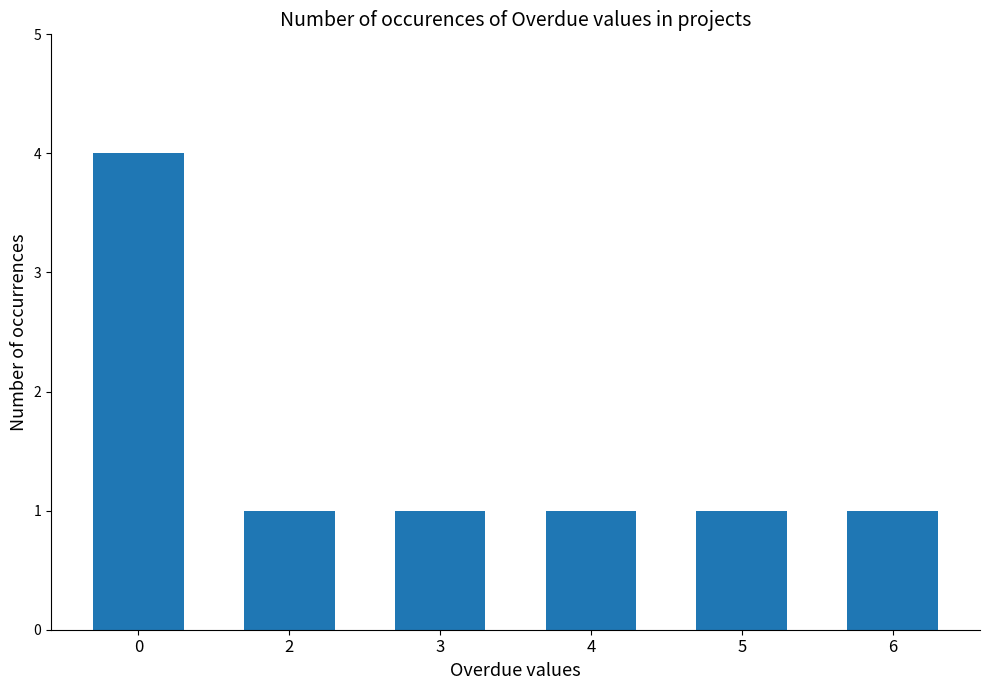

What is the greatest value displayed?

4